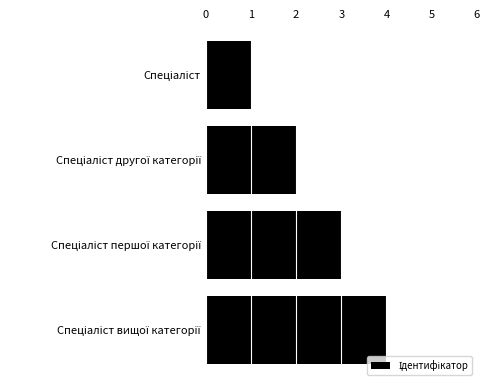

What is the difference between the maximum and minimum values?

3